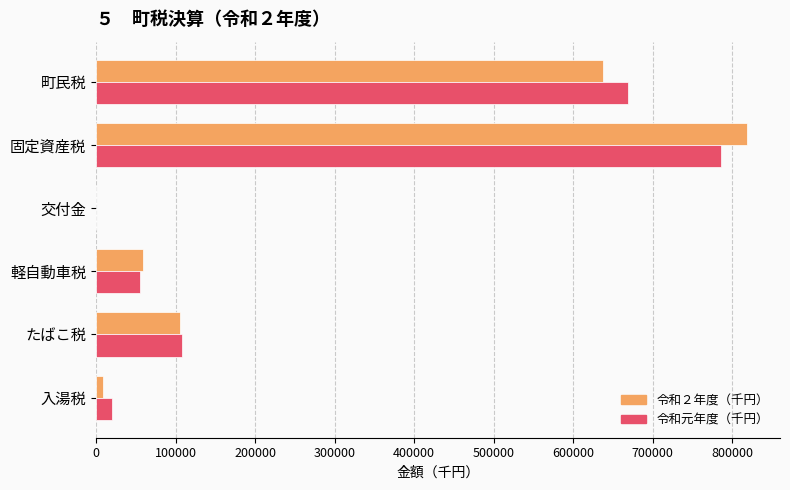

True or false: 令和２年度（千円） has a value of 105574 at たばこ税.

True